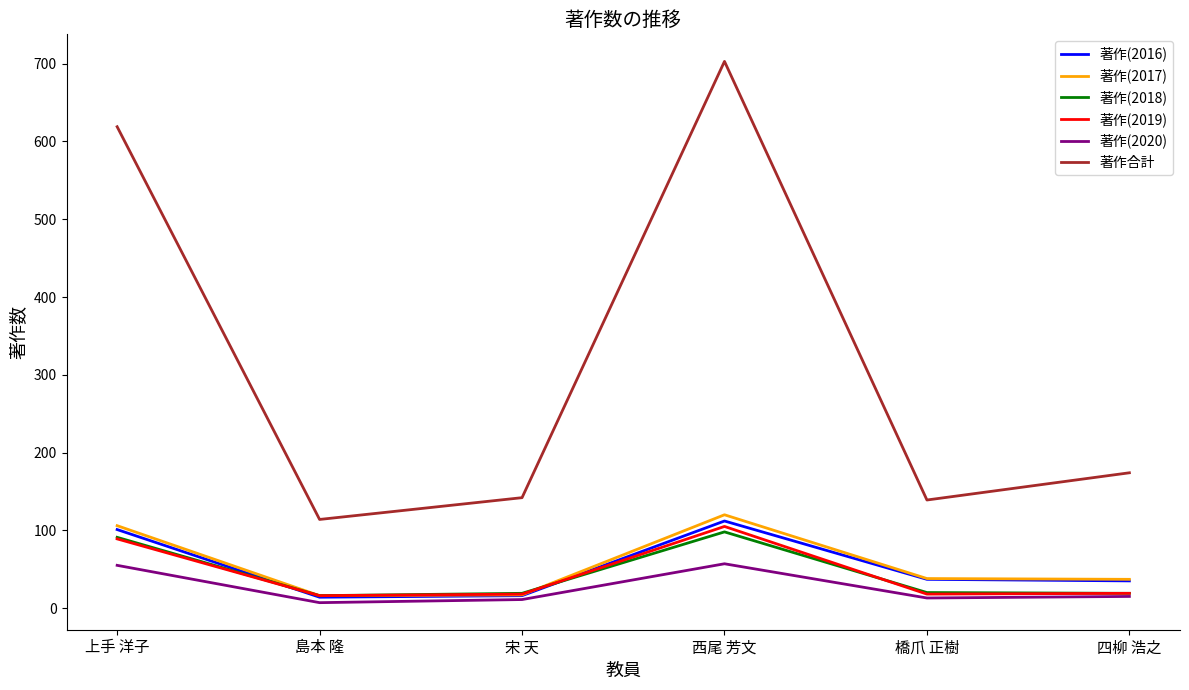

Which series has the largest total across all categories?

著作合計